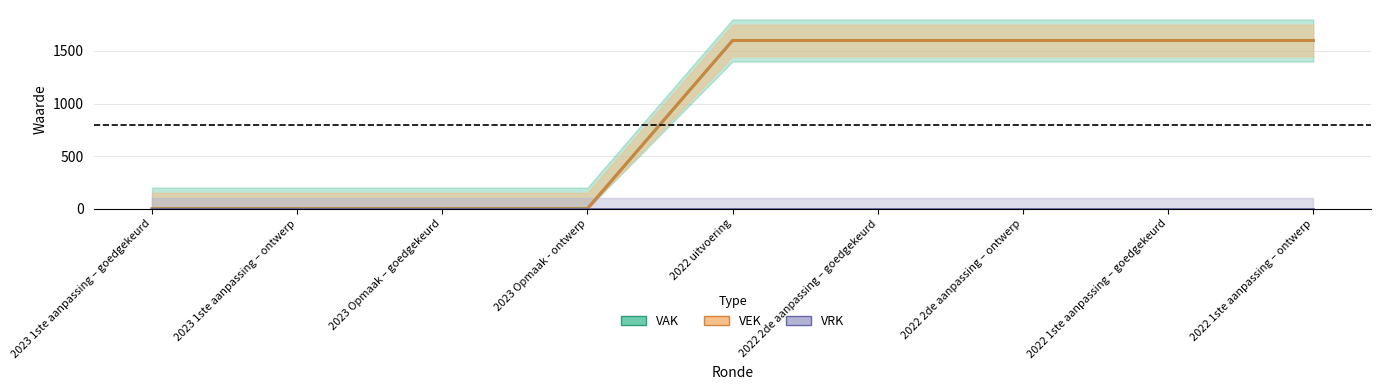

True or false: VEK and VAK intersect in this chart.

False